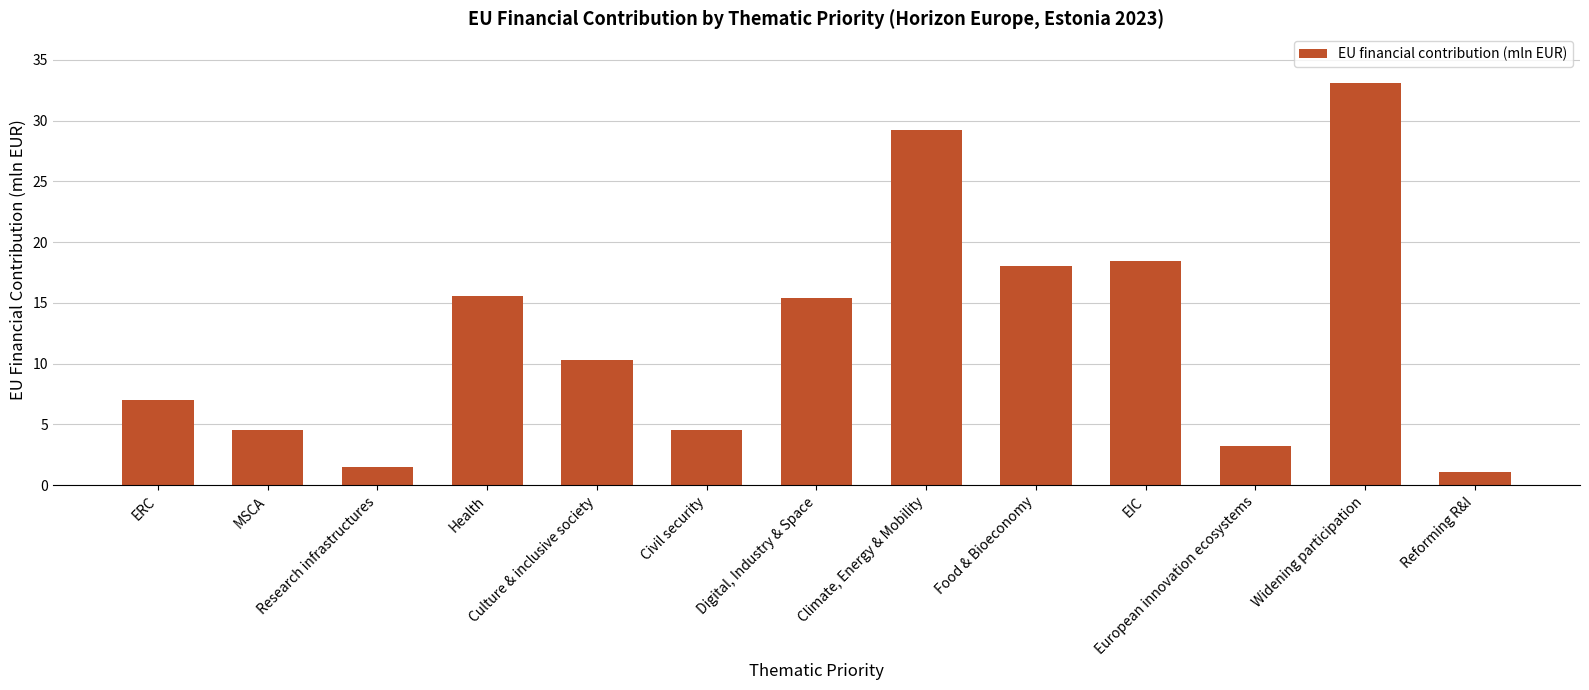

Does the chart contain any negative values?

No